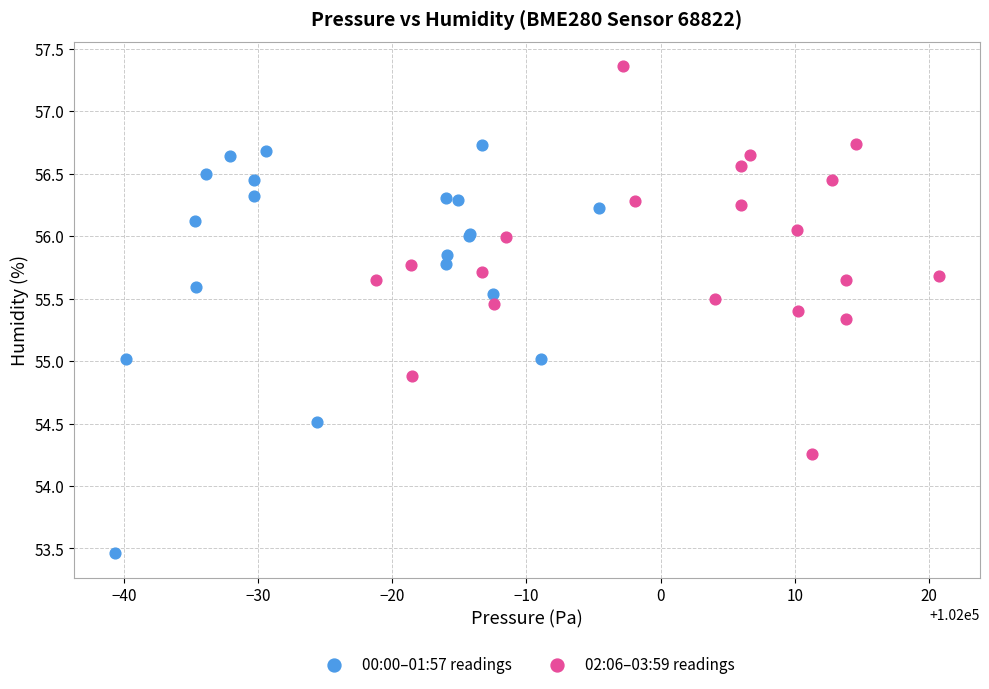

Which series reaches the maximum Y coordinate?

02:06–03:59 readings